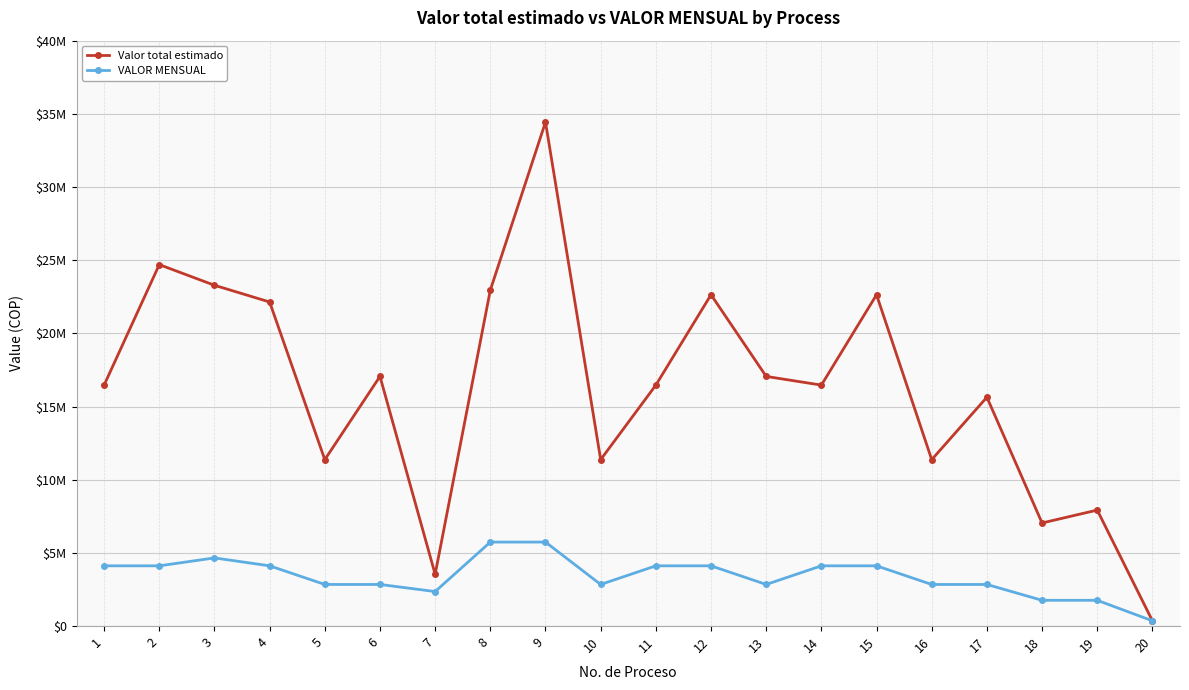

List the series in order of their peak value, highest first.

Valor total estimado, VALOR MENSUAL